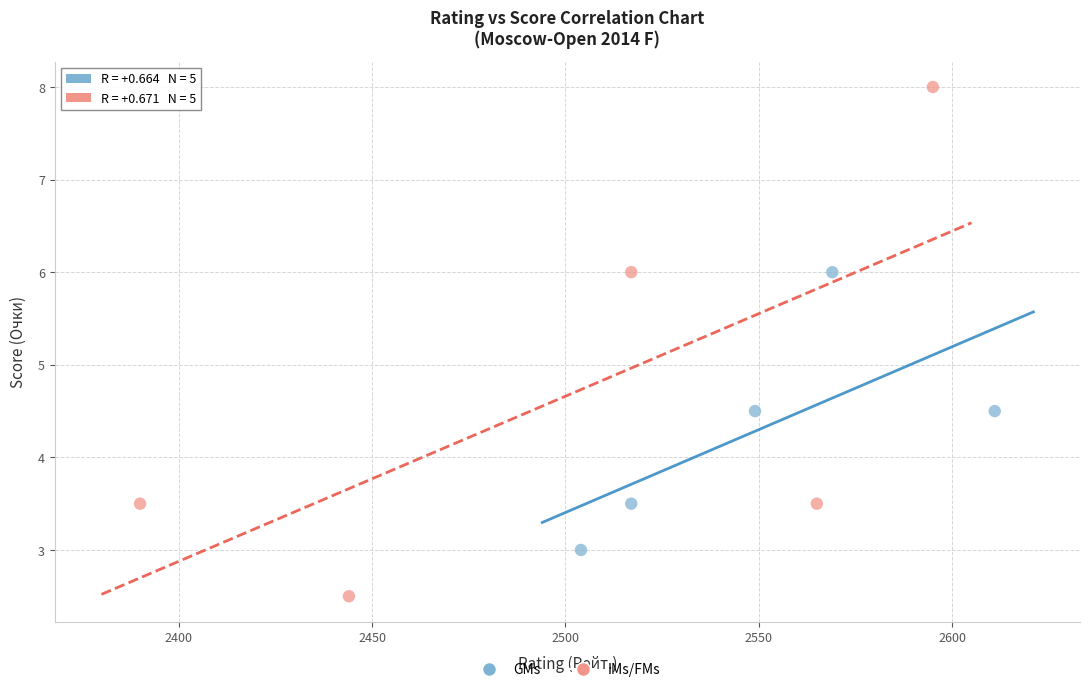

Which series has the largest Y range (max minus min)?

IMs/FMs